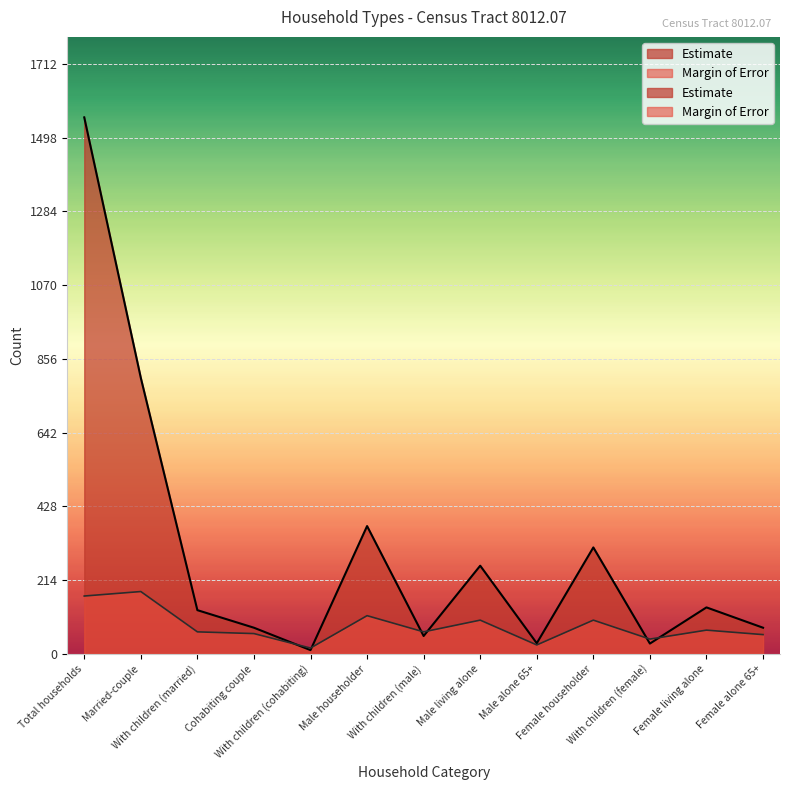

Which series has the widest spread of values?

Estimate